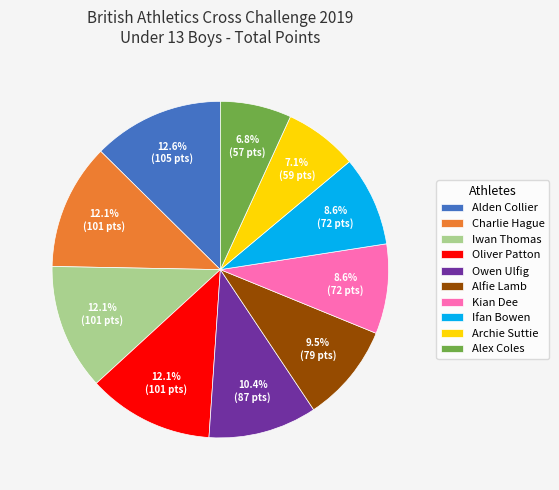

What percentage is the Alden Collier slice, to the nearest percent?

13%